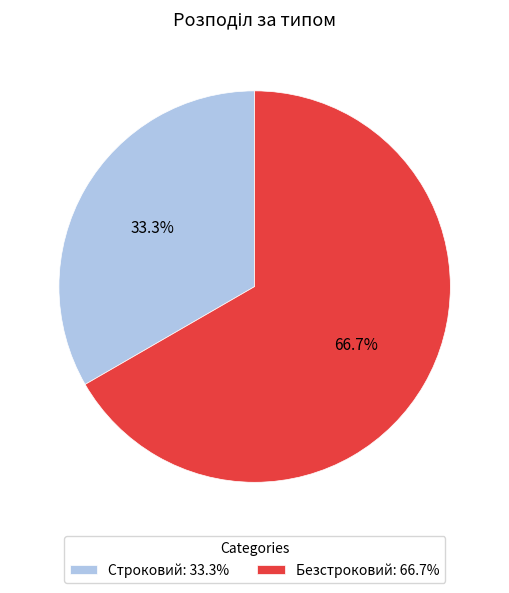

How many slices are in this pie chart?

2